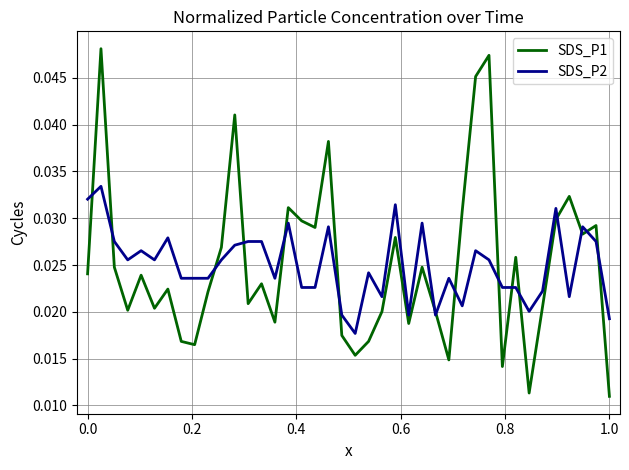

How many SDS_P2 values are between 0 and 1?

40